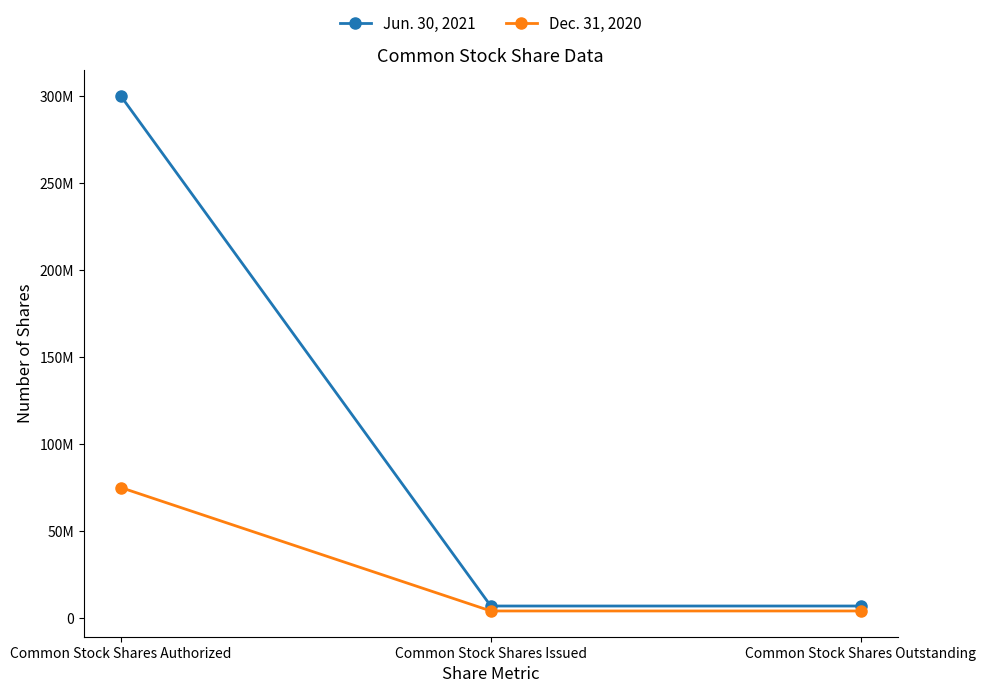

Is this an area chart (filled region under the line)?

No